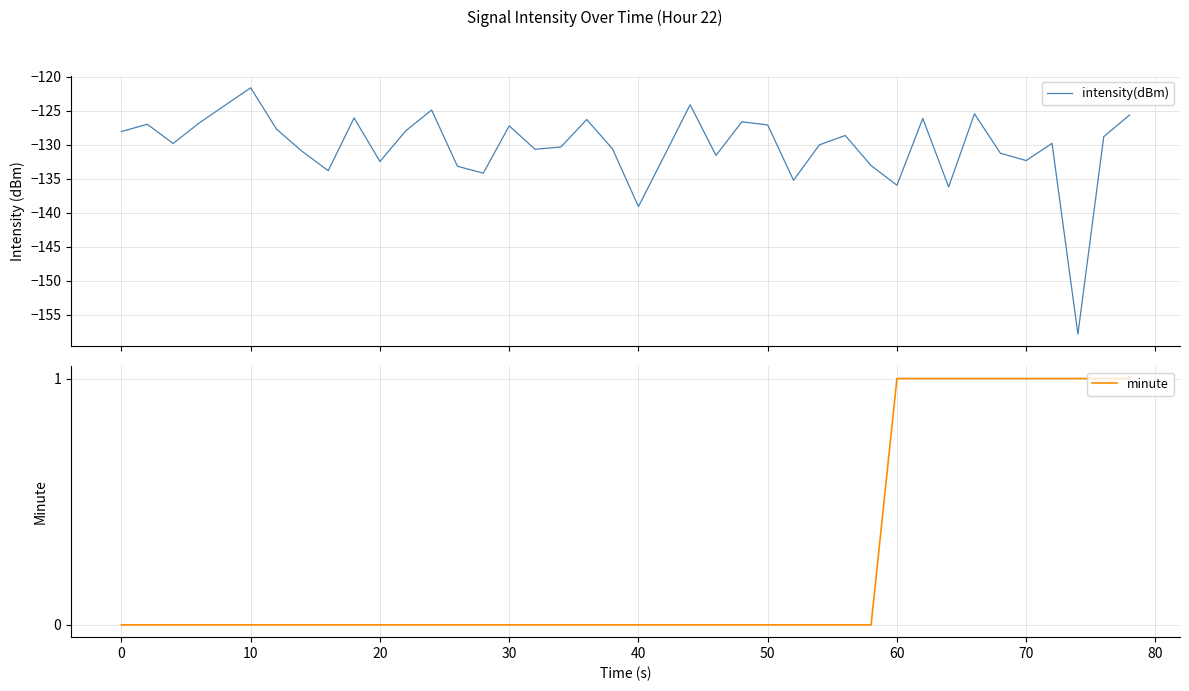

Reading left to right, list all the values displayed in this chart.

intensity(dBm): -128.0	-127.0	-129.8	-126.8	-124.2	-121.6	-127.7	-131.0	-133.8	-126.0	-132.4	-127.9	-124.9	-133.1	-134.2	-127.2	-130.6	-130.3	-126.3	-130.6	-139.1	-131.6	-124.1	-131.6	-126.6	-127.1	-135.2	-130.0	-128.6	-133.0	-135.9	-126.1	-136.2	-125.4	-131.2	-132.3	-129.8	-157.8	-128.8	-125.6
minute: 0.0	0.0	0.0	0.0	0.0	0.0	0.0	0.0	0.0	0.0	0.0	0.0	0.0	0.0	0.0	0.0	0.0	0.0	0.0	0.0	0.0	0.0	0.0	0.0	0.0	0.0	0.0	0.0	0.0	0.0	1.0	1.0	1.0	1.0	1.0	1.0	1.0	1.0	1.0	1.0